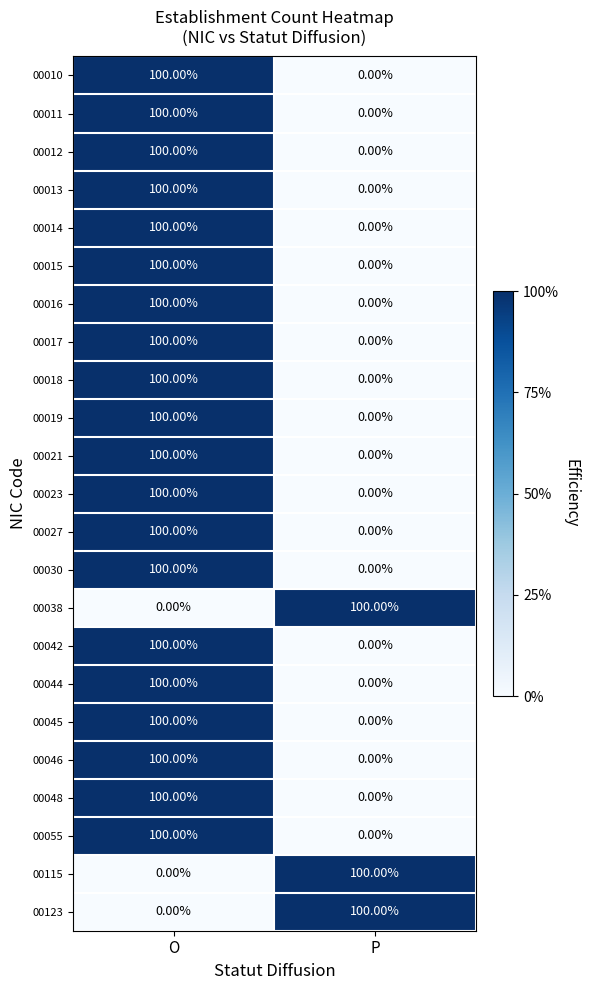

What is the difference between the highest and lowest values at O?

100